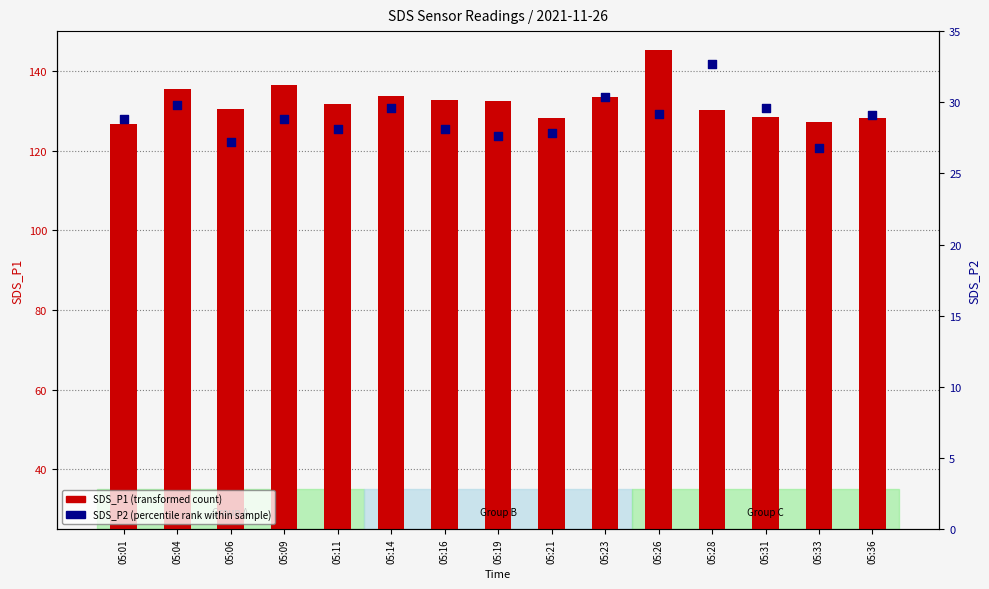

Which series has the widest spread of Y values?

SDS_P1 (transformed count)